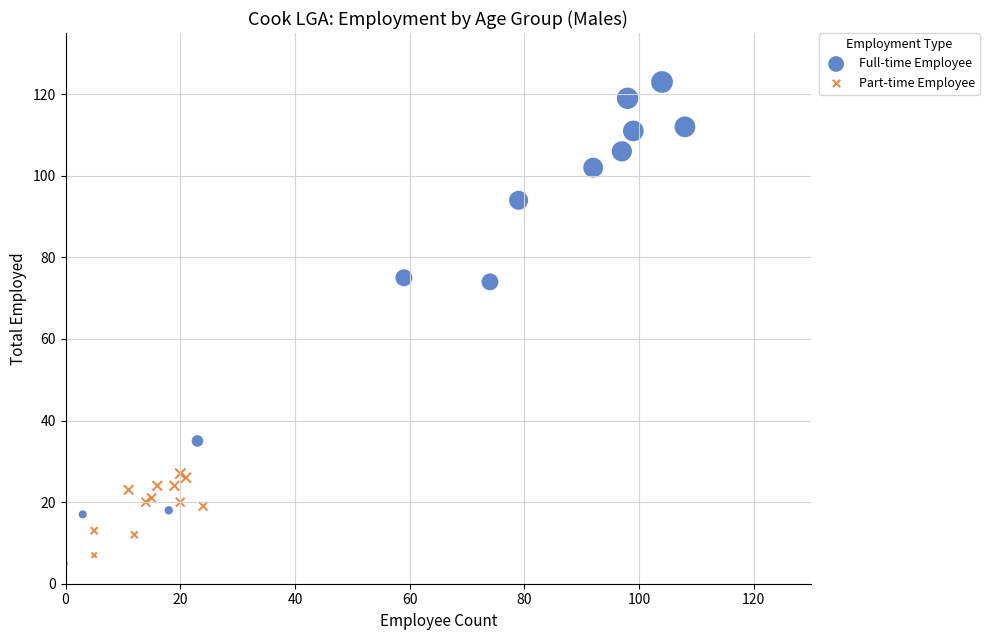

Which series contains the highest Y value?

Full-time Employee